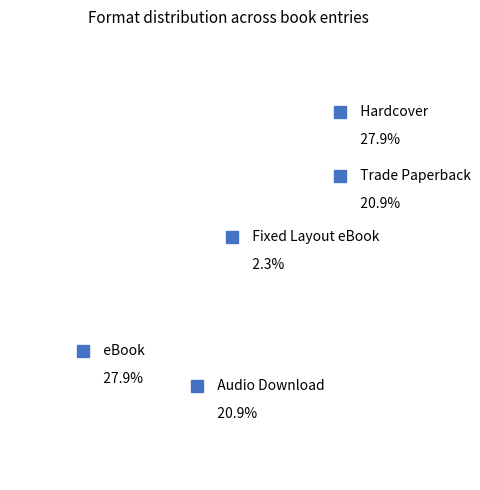

How many slices are in this pie chart?

5